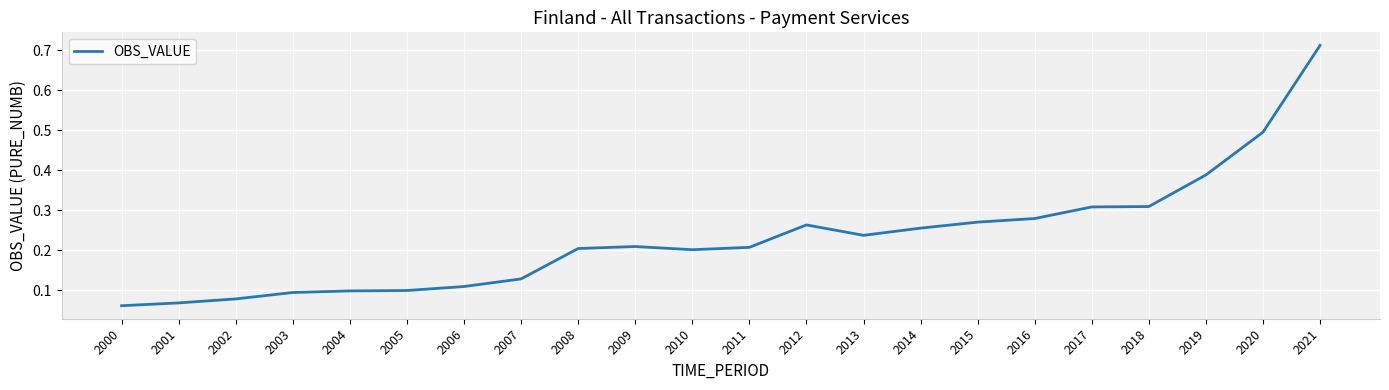

Which has a higher value, 2003 or 2015?

2015